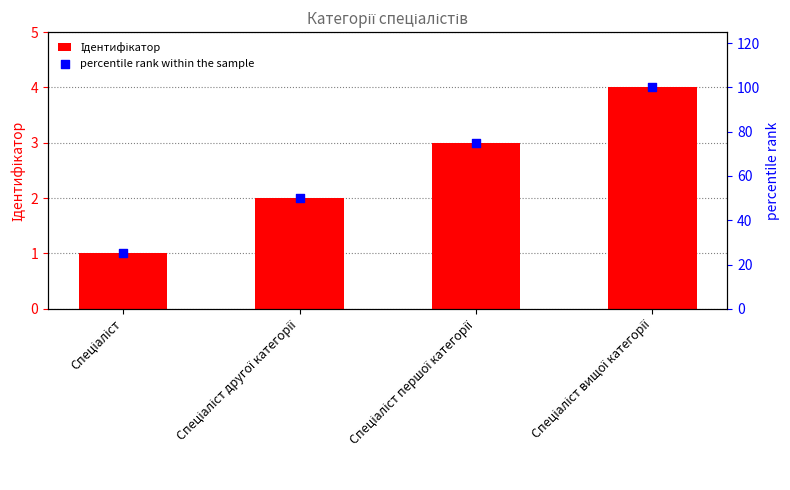

Which series reaches the maximum Y coordinate?

percentile rank within the sample